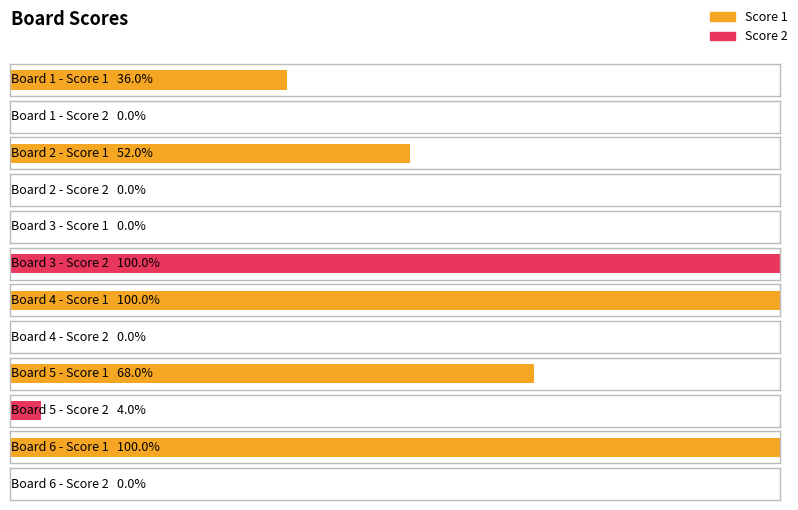

Does the chart contain stacked bars?

No